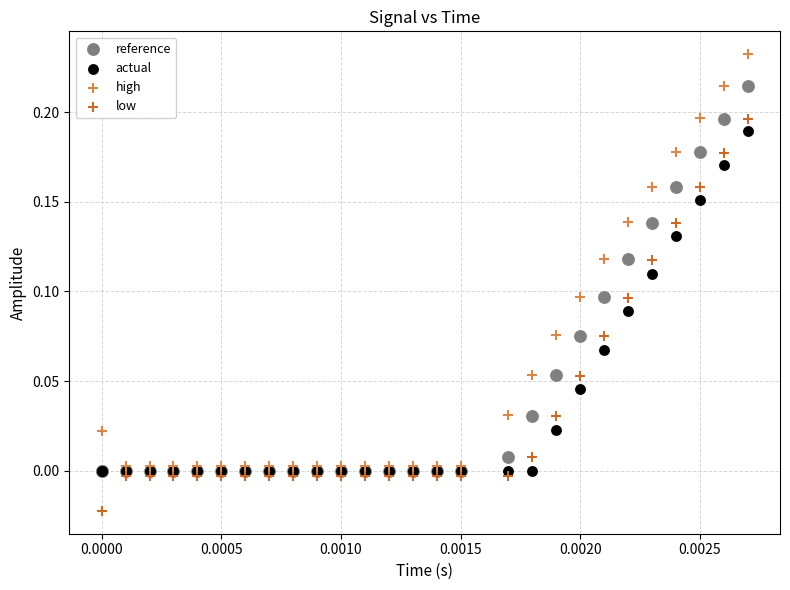

What are all the series names shown in the legend?

reference, actual, high, low